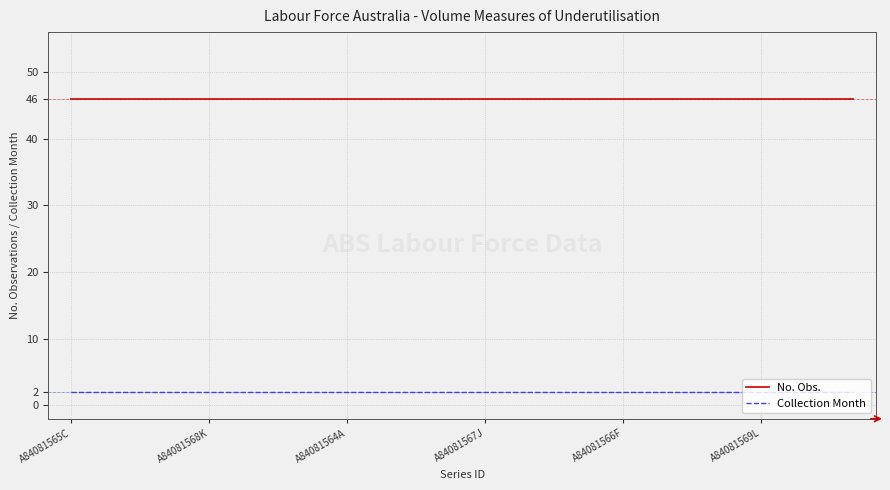

Which series has the largest total across all categories?

No. Obs.